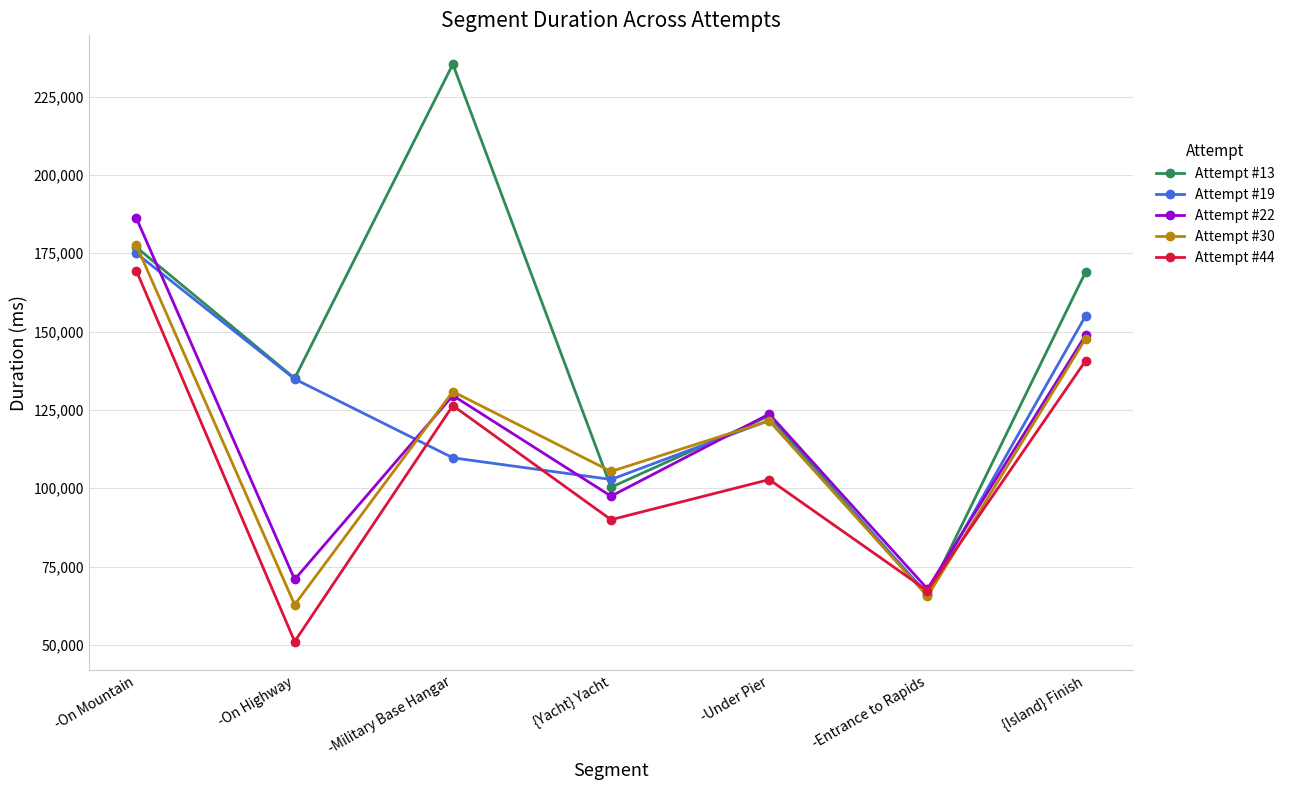

How many values in the Attempt #30 series are below 121510?

3